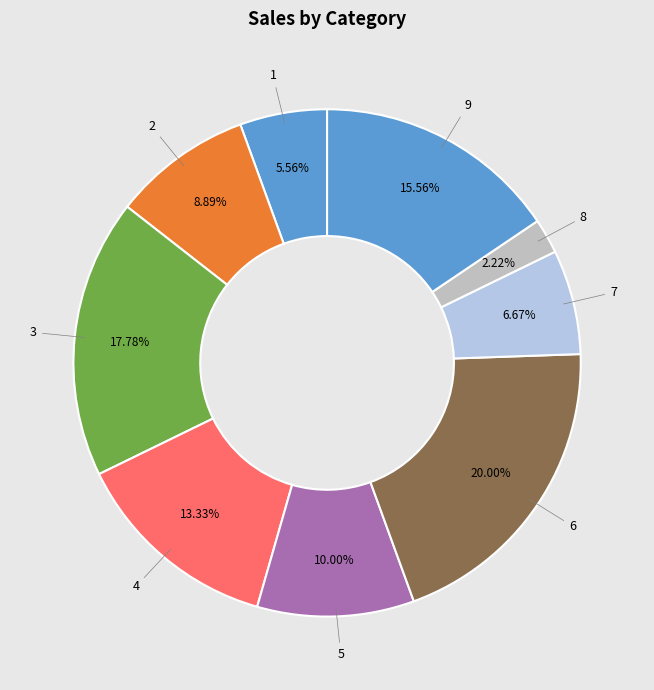

Is there a majority slice in this chart?

No